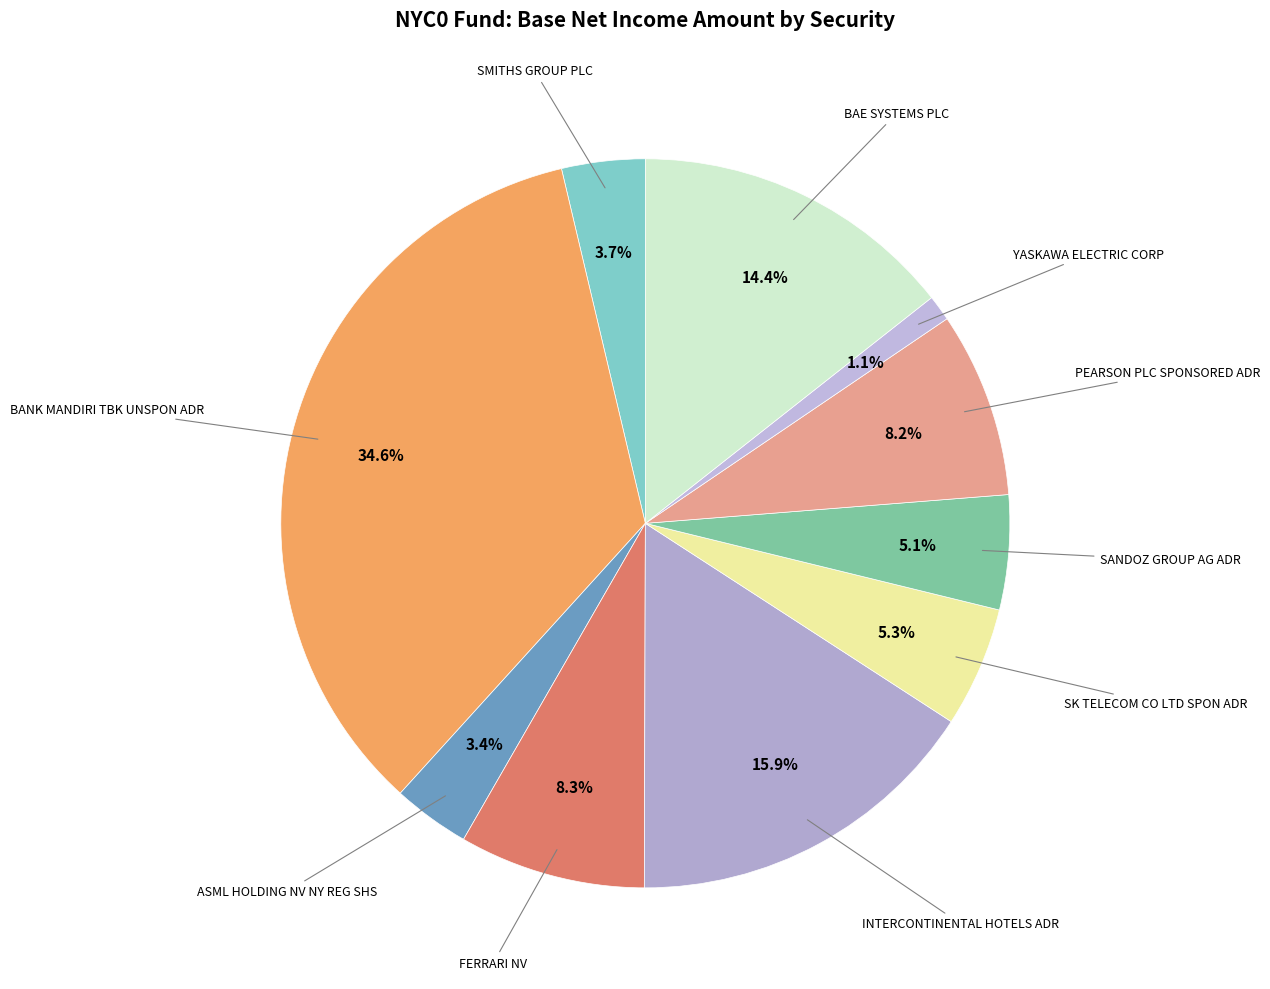

Does FERRARI NV represent more than half of the total?

No